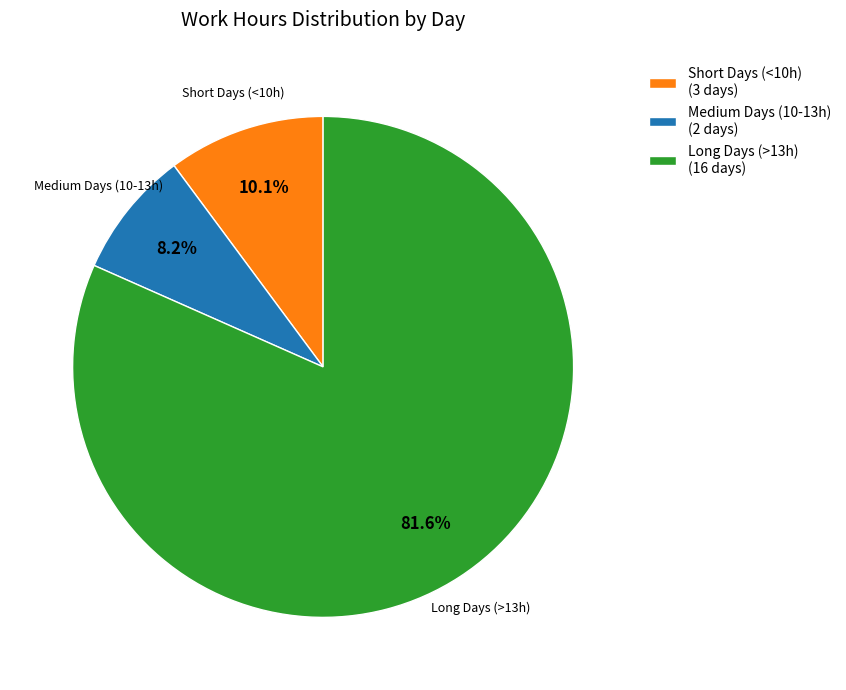

Which slice is the largest?

Long Days (>13h) (16 days)